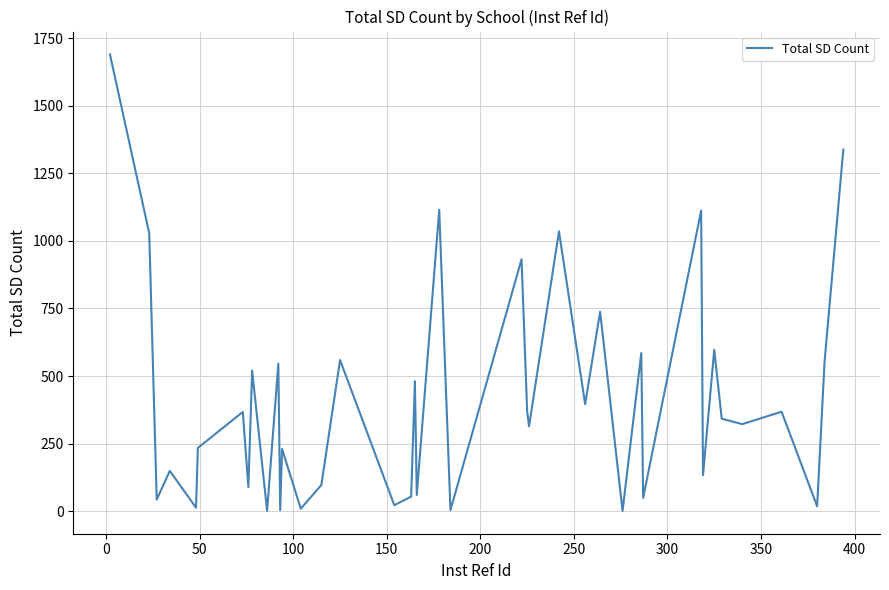

What is the greatest value displayed?

1690